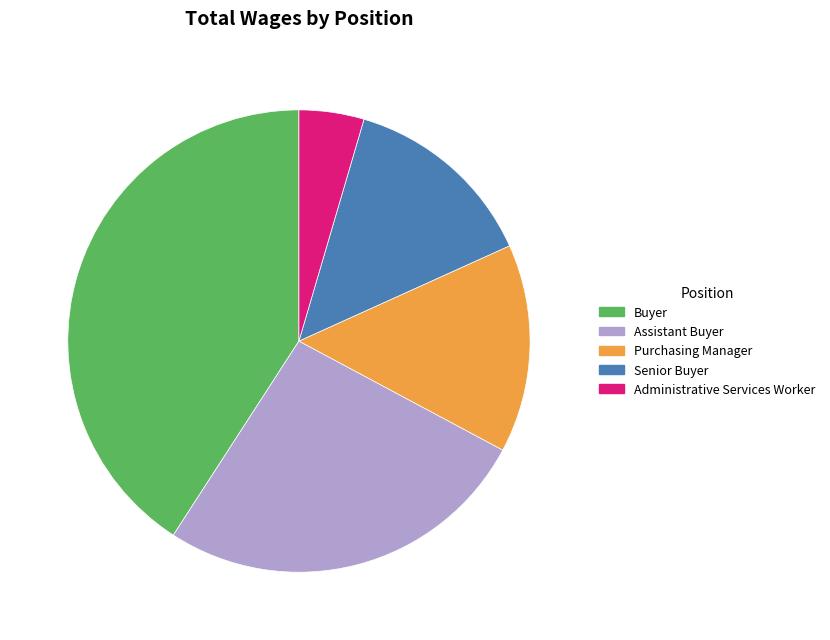

Does Purchasing Manager represent more than half of the total?

No